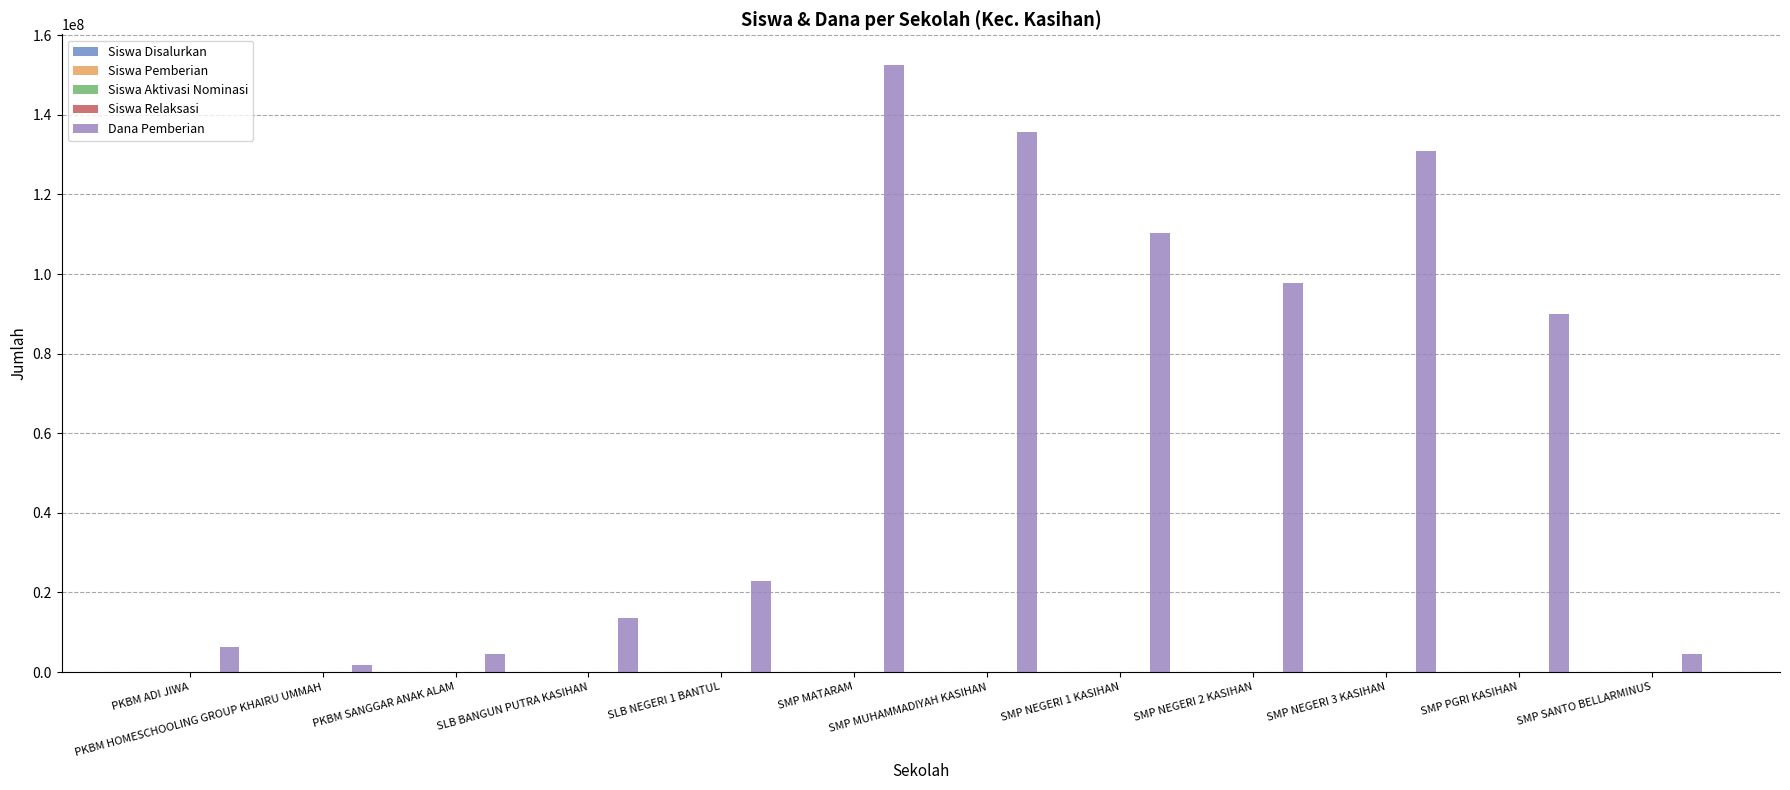

At which label is Dana Pemberian closest to 77250000?

SMP PGRI KASIHAN